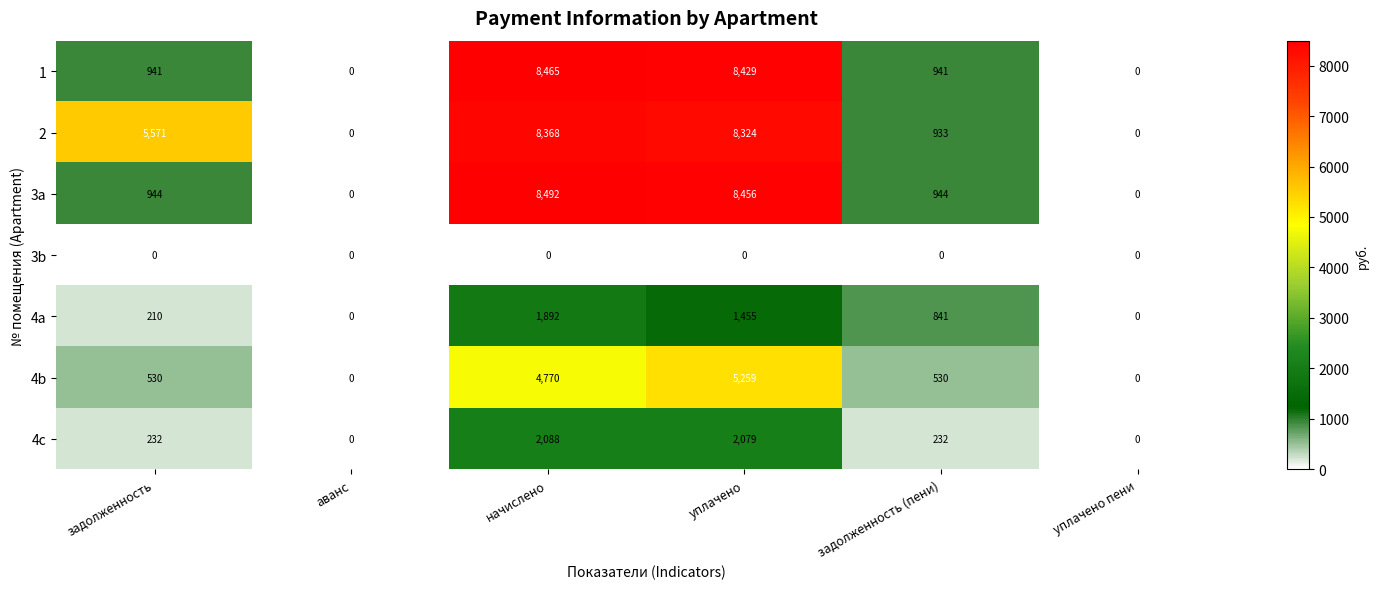

Which category has the highest value across all series?

начислено